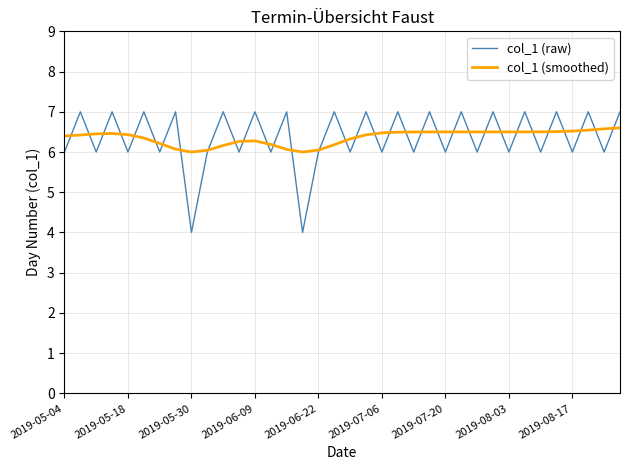

What are all the series names shown in the legend?

col_1 (raw), col_1 (smoothed)